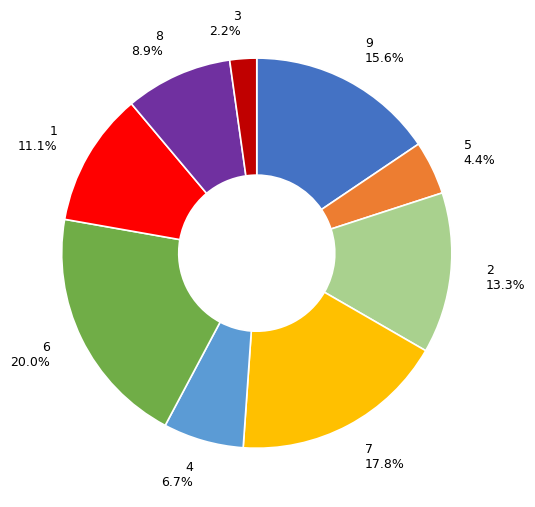

Rank the categories by value from highest to lowest.

6, 7, 9, 2, 1, 8, 4, 5, 3